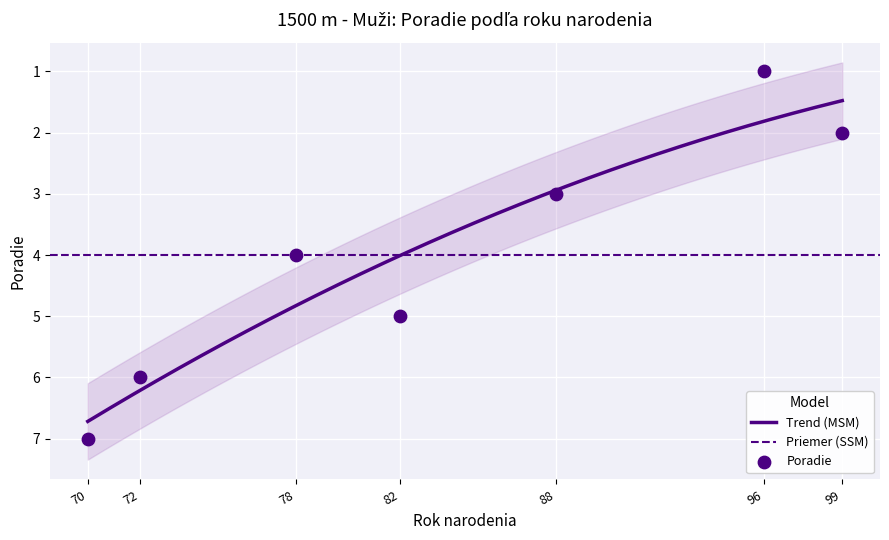

Which has a higher value, 78 or 96?

78